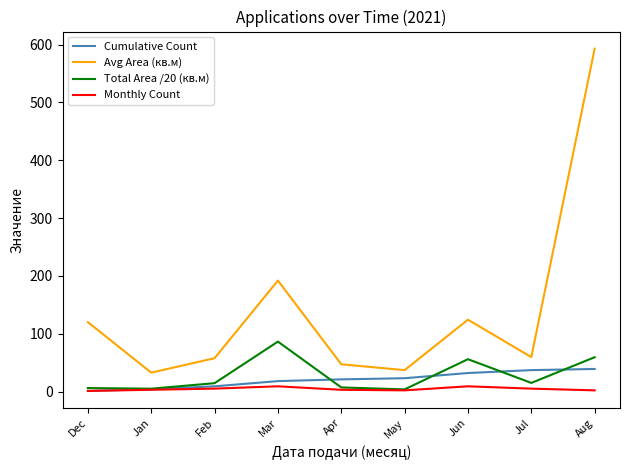

Rank the series by their maximum value, from lowest to highest.

Monthly Count, Cumulative Count, Total Area /20 (кв.м), Avg Area (кв.м)